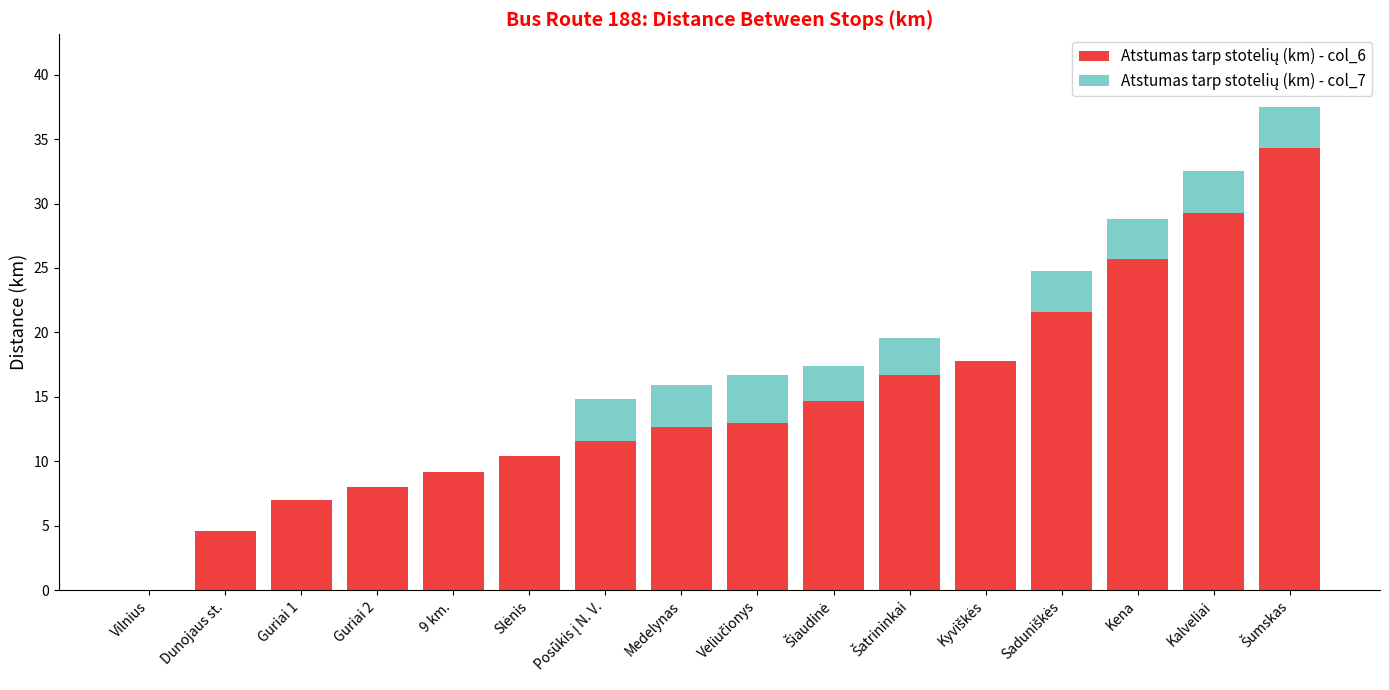

Does the chart contain stacked bars?

Yes